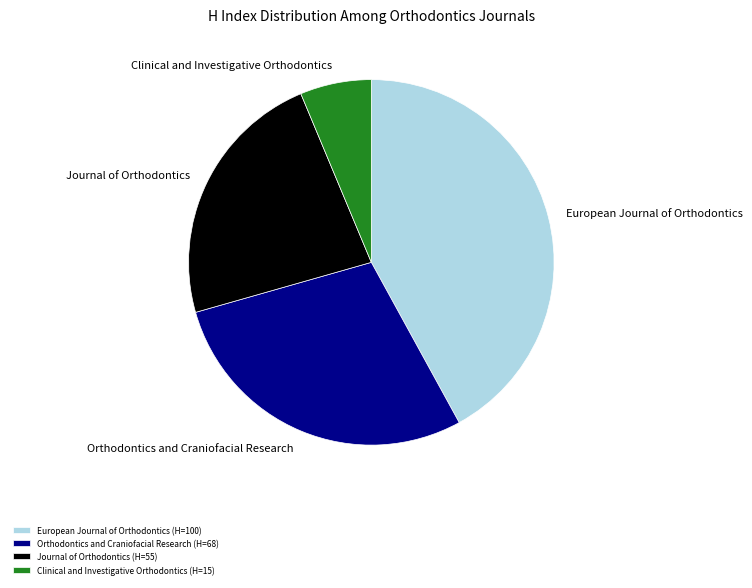

Is it true that Clinical and Investigative Orthodontics (H=15) is 6% of the pie?

True